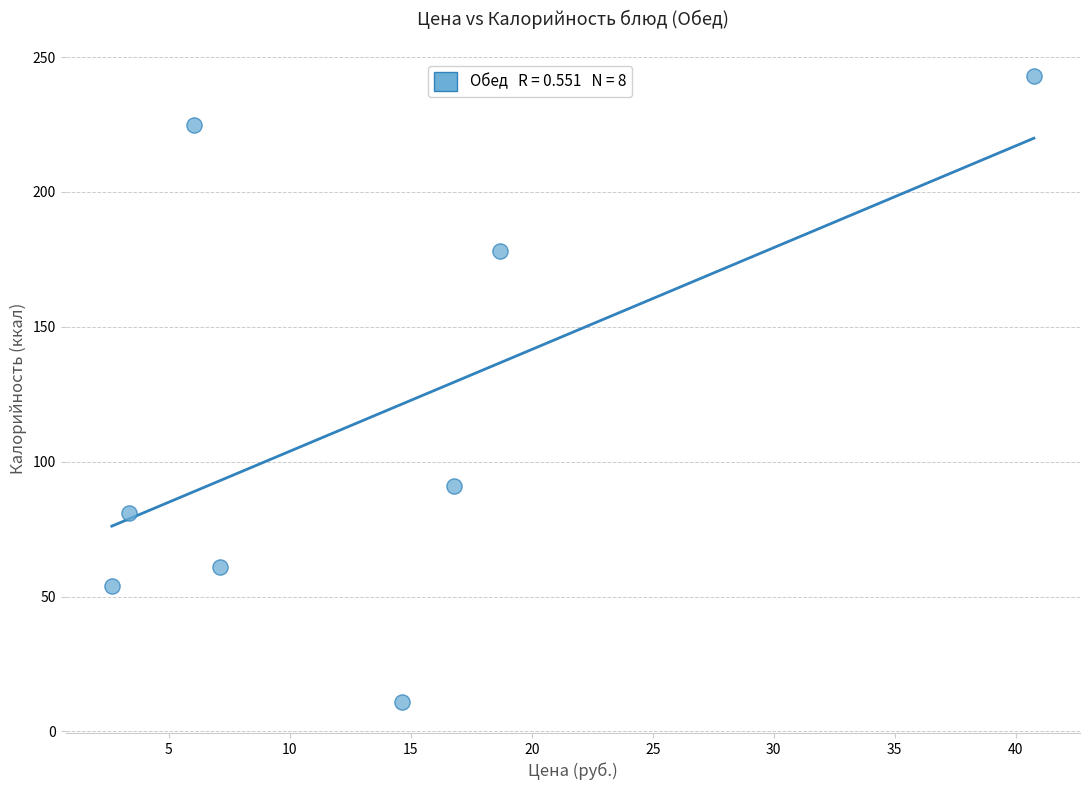

What Y value in the scatter plot is closest to 127?

91